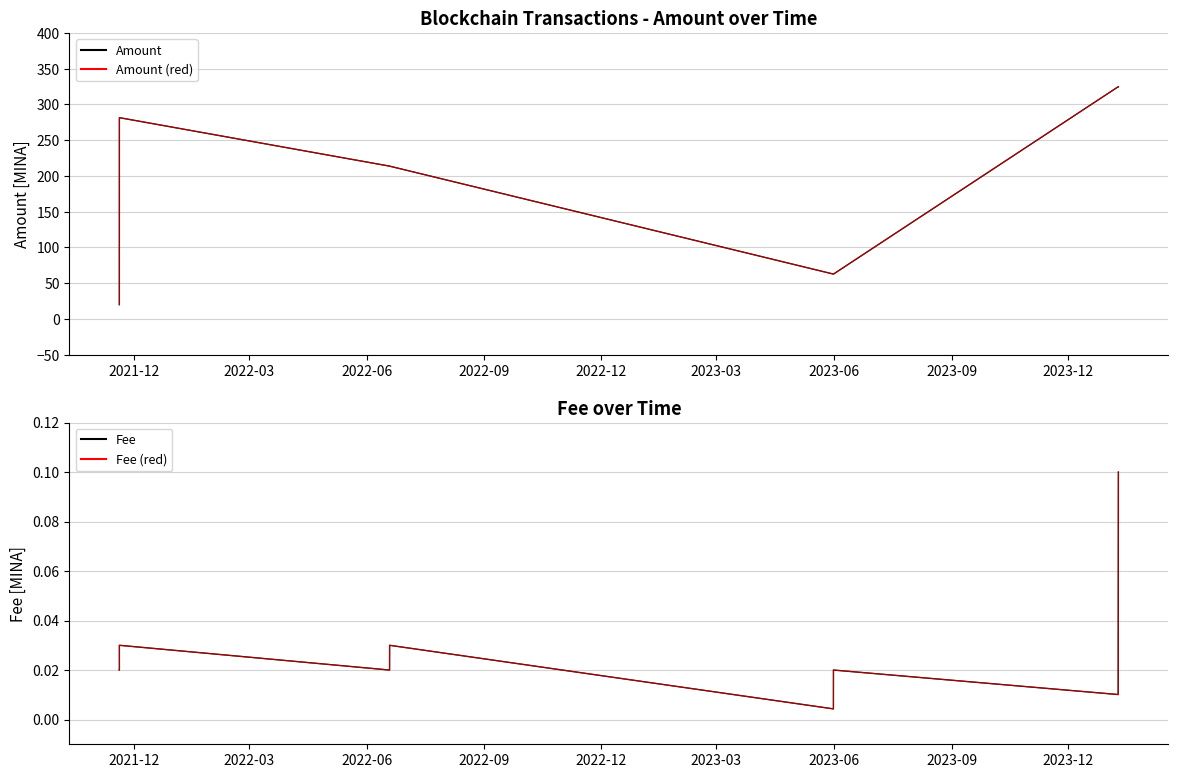

The Fee (red) series shows 0.0 at 2023-06. True or false?

True